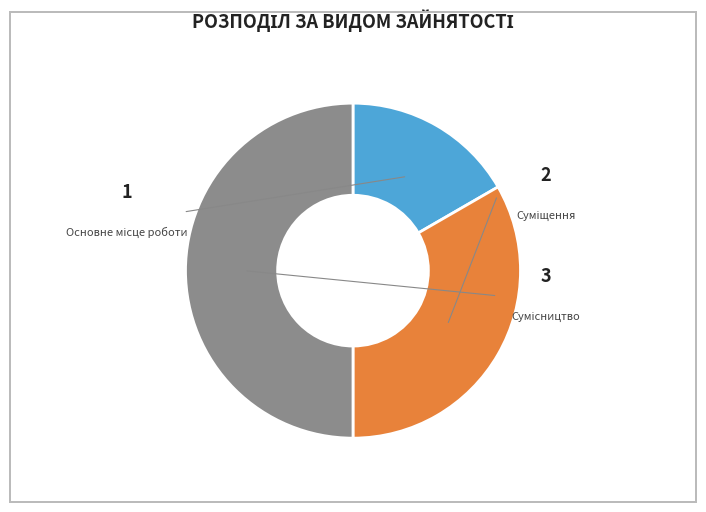

How many slices are in this pie chart?

3